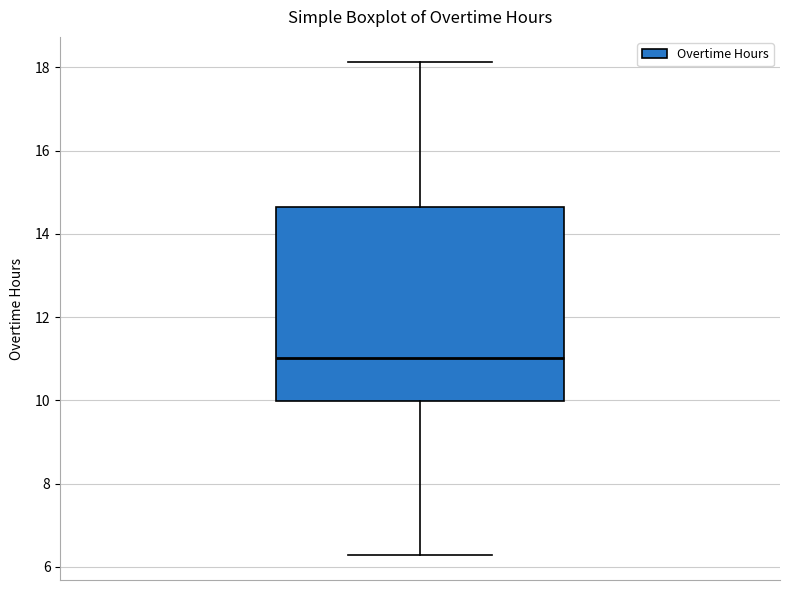

Transcribe this box plot: give where the median line is, the range the box spans, and where the two whiskers end, as read against the y-axis. The values are not printed on the chart, so give them approximately, as read against the axis.

median 11.0, box 10.0 to 14.6, whiskers 6.2 to 18.2